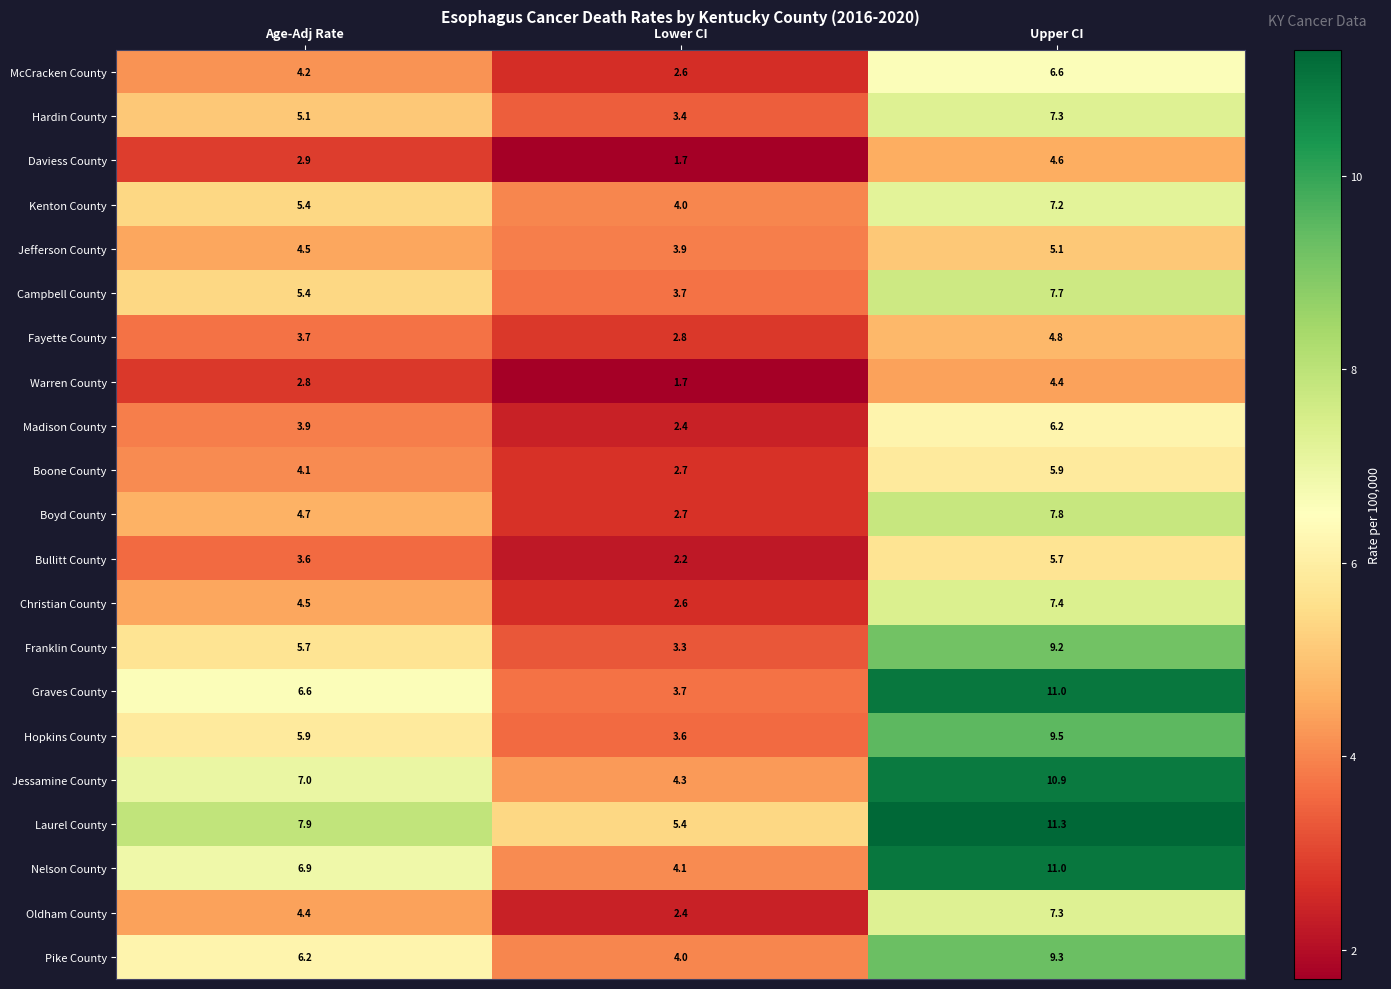

What is the difference between the maximum and minimum values in the Jefferson County series?

1.2